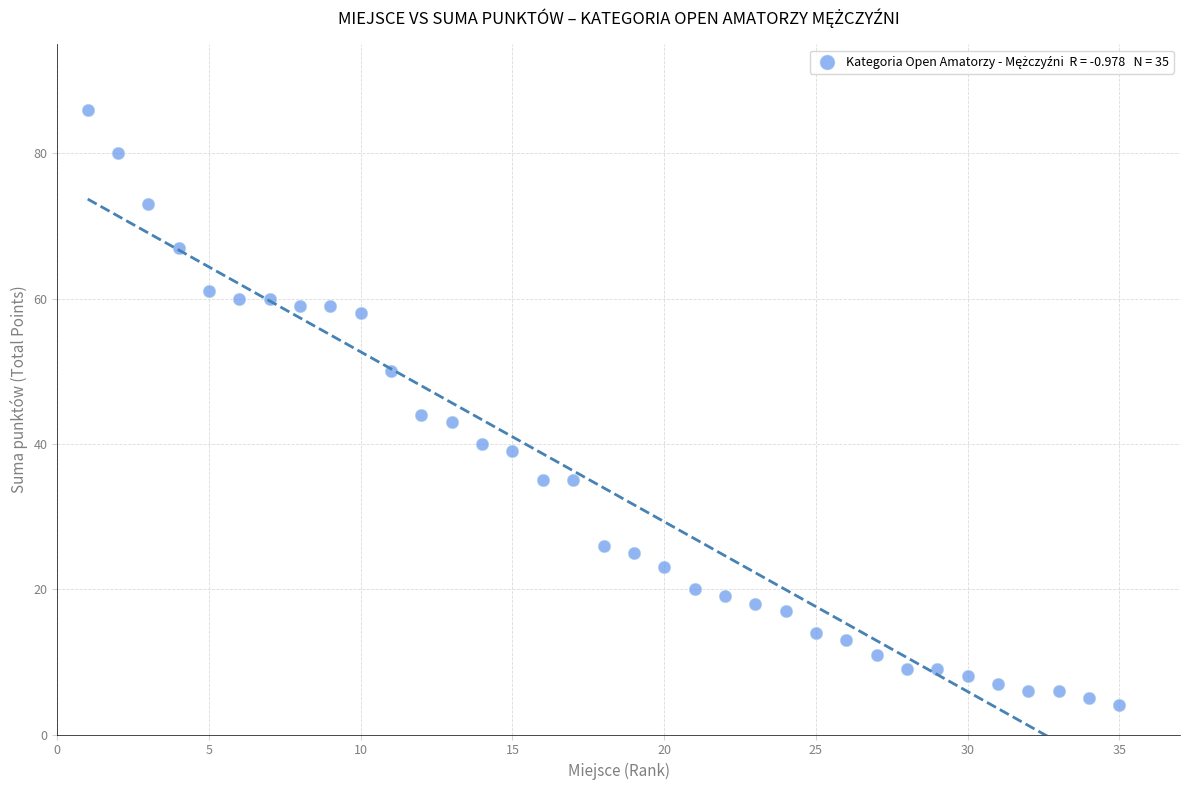

What Y value in the scatter plot is closest to 45?

44